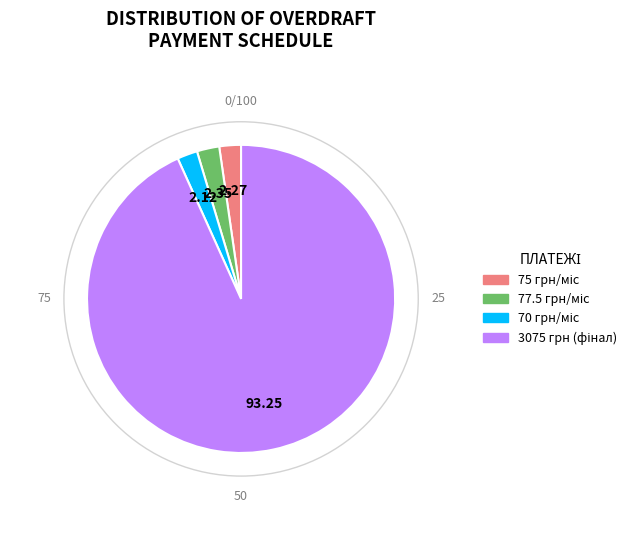

Is there any slice that represents more than half of the pie?

Yes